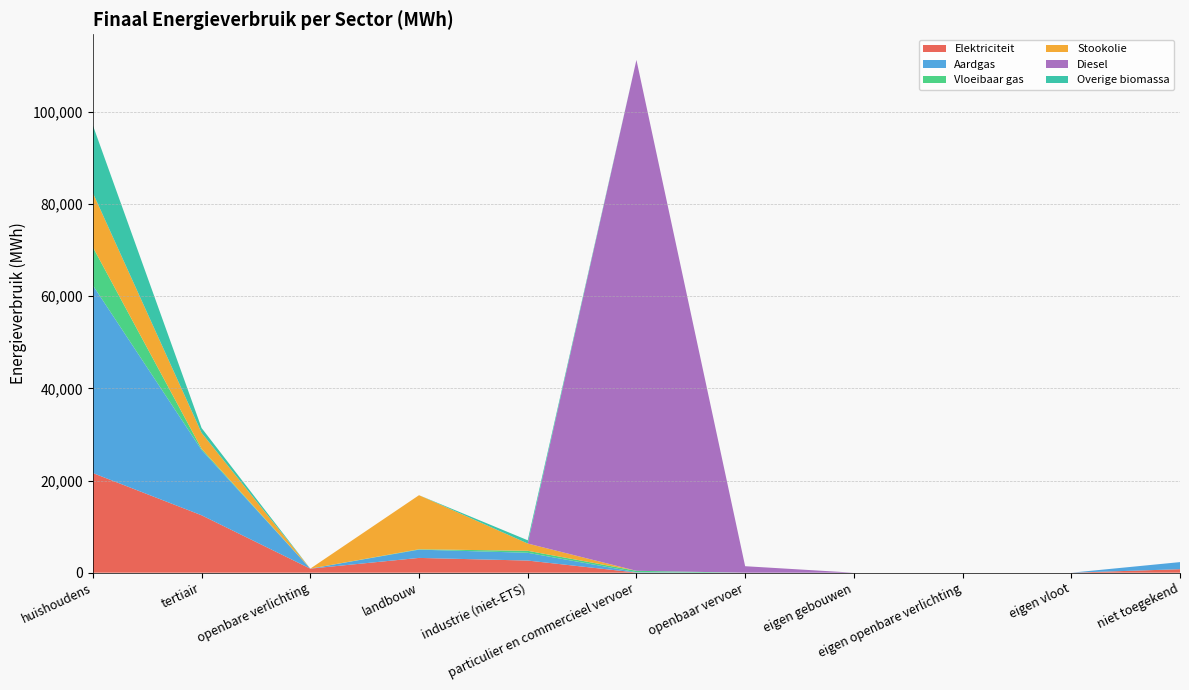

Reading right to left, transcribe all the data shown in this chart.

Elektriciteit: 761.5	0.0	0.0	0.0	0.0	32.7	2633.9	3208.8	883.6	12459.0	21618.5
Aardgas: 1537.1	0.0	0.0	0.0	0.0	79.2	1687.2	1795.1	0.0	14172.5	40721.1
Vloeibaar gas: 0.0	0.0	0.0	0.0	0.0	302.1	433.8	82.7	0.0	257.7	8280.5
Stookolie: 0.0	0.0	0.0	0.0	0.0	0.0	1578.8	11728.6	0.0	3450.1	11764.6
Diesel: 0.0	0.0	0.0	0.0	1409.1	110826.3	0.0	0.0	0.0	0.0	0.0
Overige biomassa: 0.0	0.0	0.0	0.0	0.0	0.0	703.8	0.0	0.0	1050.3	14672.1